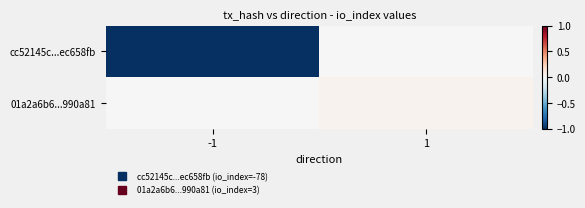

What is the total value across all series at -1?

-1.0